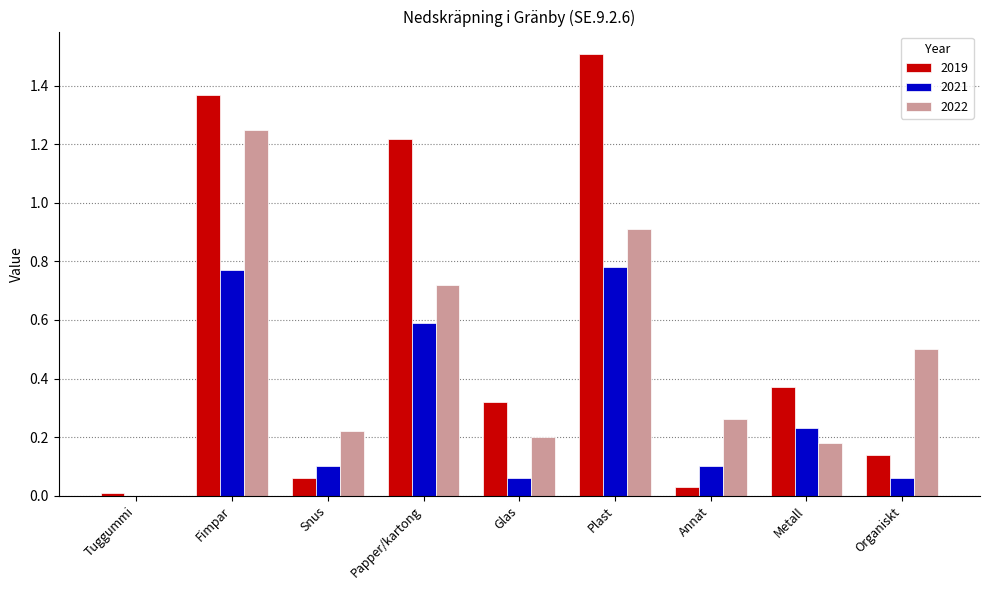

Between Fimpar and Organiskt, which series saw the biggest shift?

2019